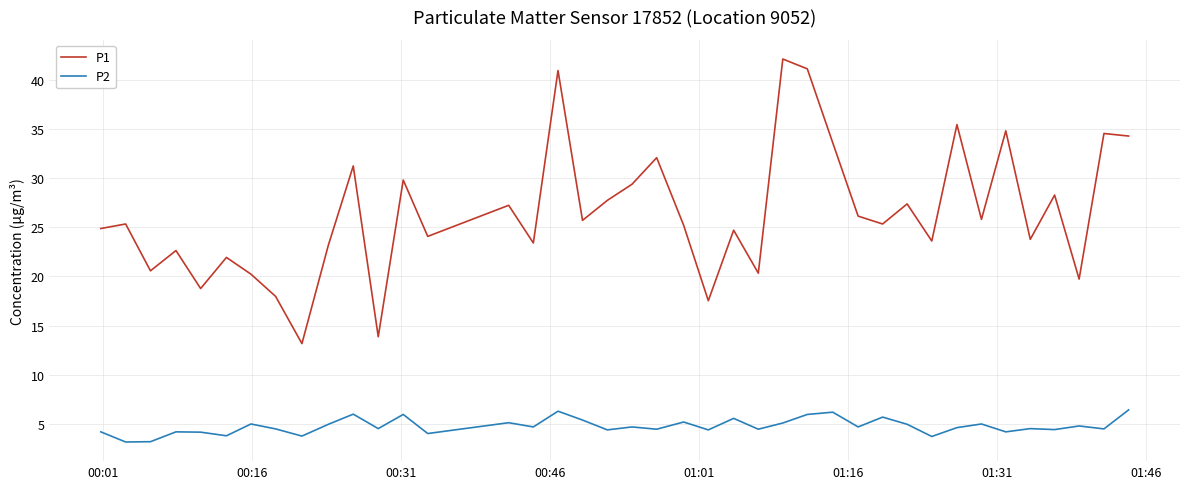

True or false: P2 and P1 cross at least once.

False